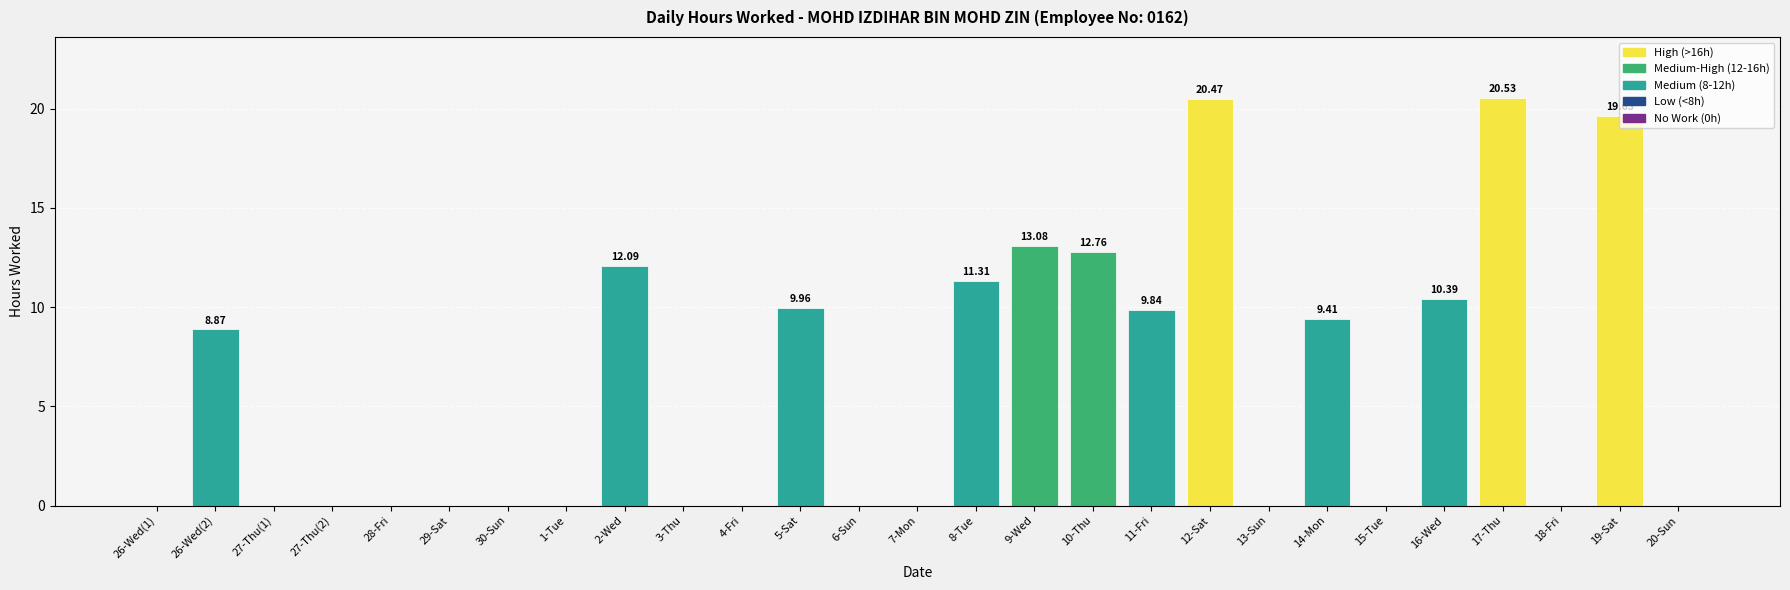

Reading left to right, what are all the values shown in this chart?

26-Wed(1)=0.0	26-Wed(2)=8.9	27-Thu(1)=0.0	27-Thu(2)=0.0	28-Fri=0.0	29-Sat=0.0	30-Sun=0.0	1-Tue=0.0	2-Wed=12.1	3-Thu=0.0	4-Fri=0.0	5-Sat=10.0	6-Sun=0.0	7-Mon=0.0	8-Tue=11.3	9-Wed=13.1	10-Thu=12.8	11-Fri=9.8	12-Sat=20.5	13-Sun=0.0	14-Mon=9.4	15-Tue=0.0	16-Wed=10.4	17-Thu=20.5	18-Fri=0.0	19-Sat=19.6	20-Sun=0.0